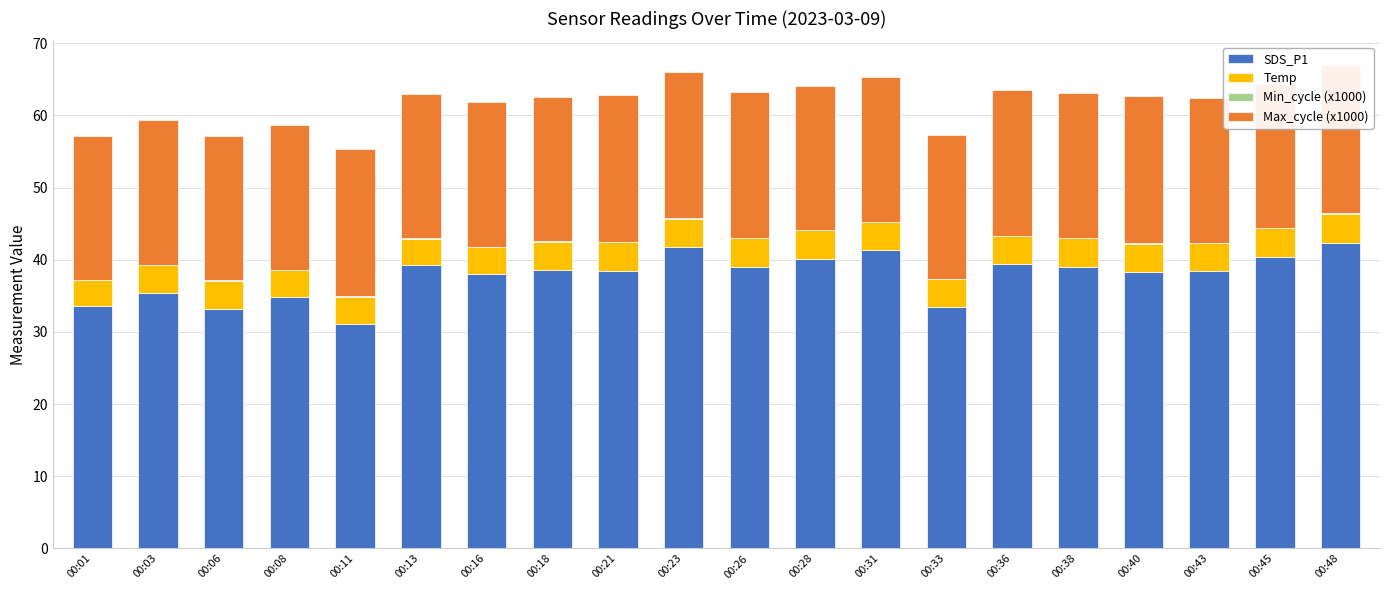

Rank the series at 00:45 from lowest to highest value.

Min_cycle (x1000), Temp, Max_cycle (x1000), SDS_P1